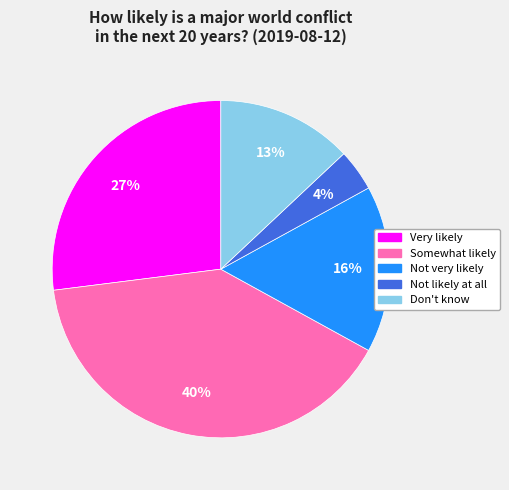

Combined, do Somewhat likely and Very likely account for over 50%?

Yes